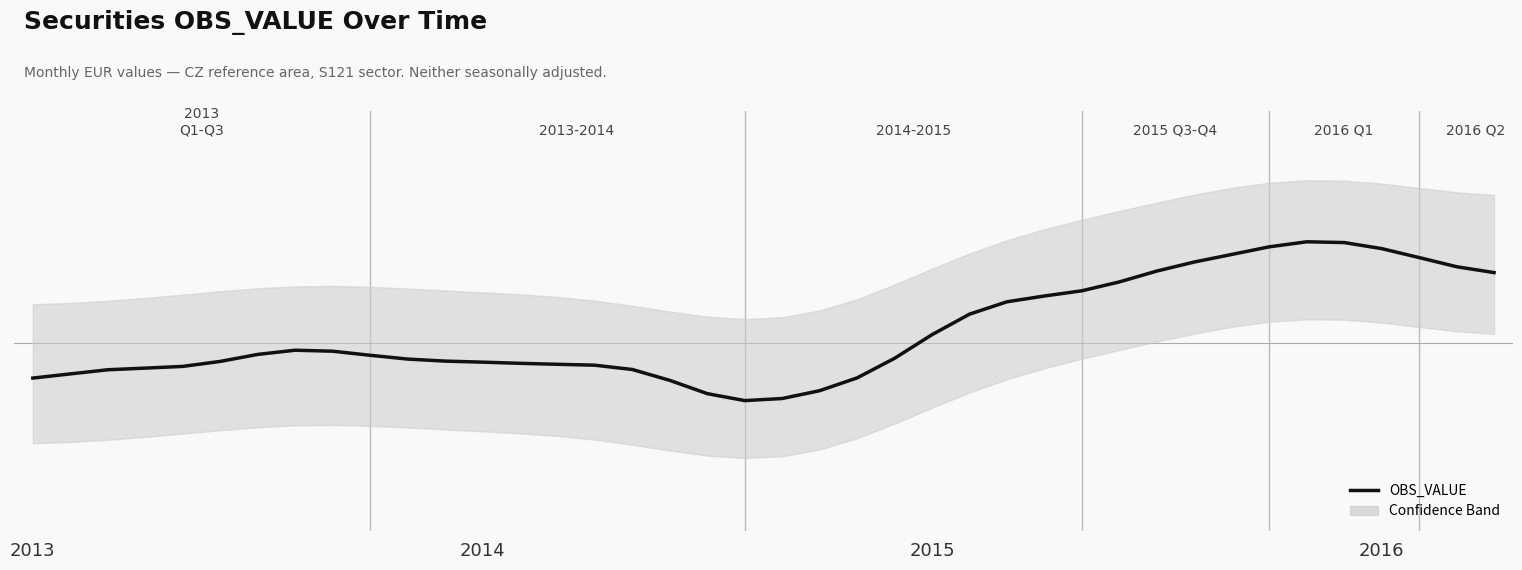

How many lines are shown in the chart?

1